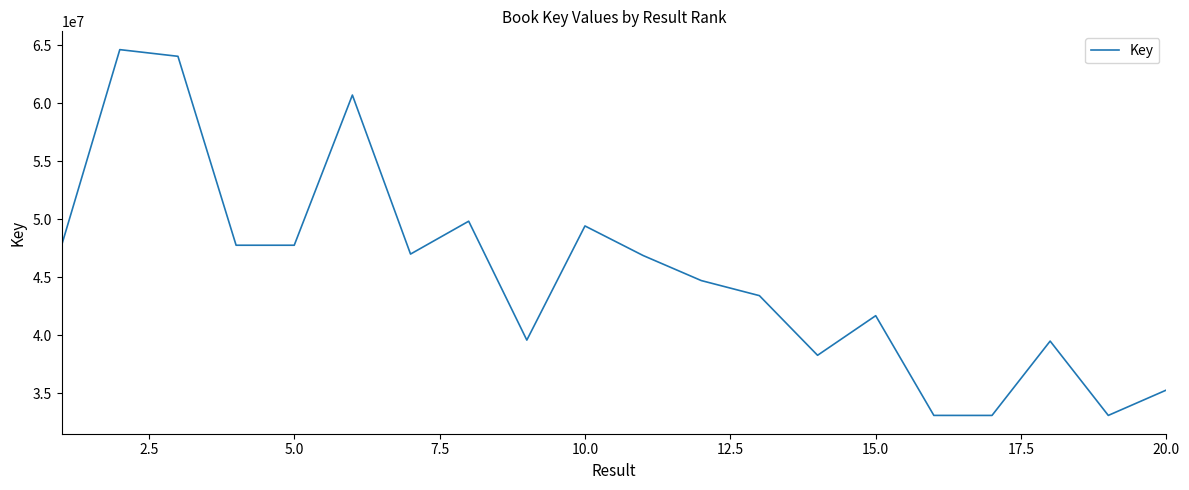

How many interior local peaks (higher than both neighbors) does the data have?

6